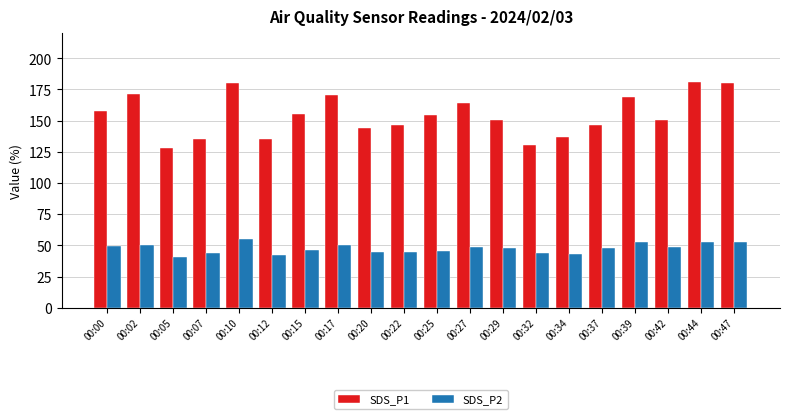

Rank the series at 00:47 from highest to lowest value.

SDS_P1, SDS_P2